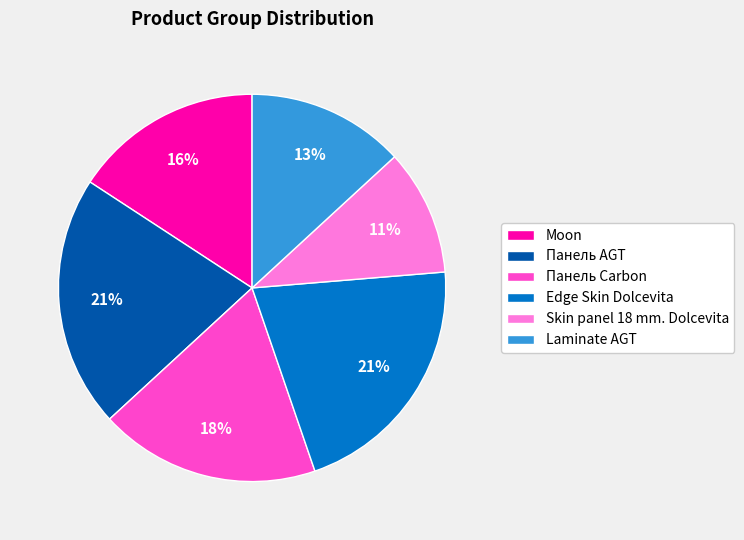

To the nearest percent, what percentage of the pie is Laminate AGT?

13%